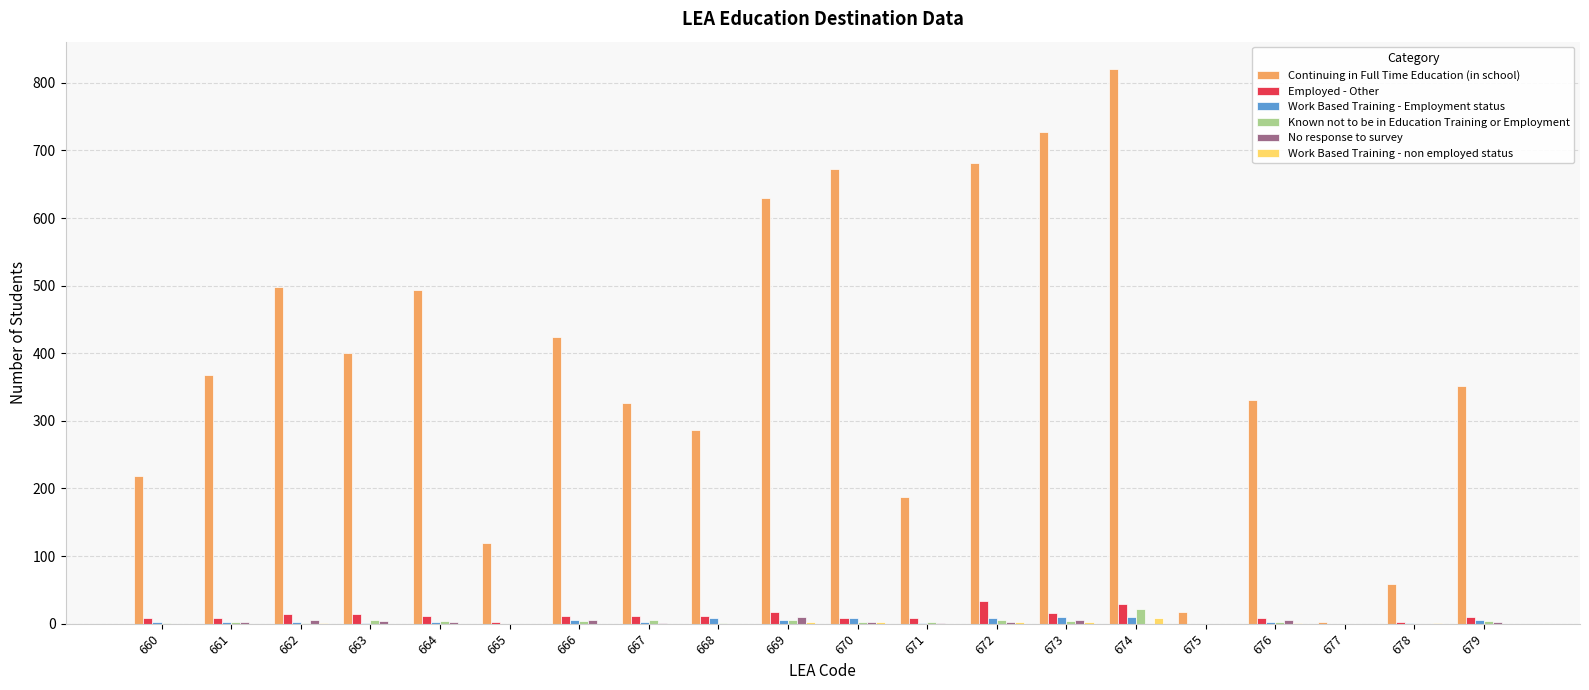

Does the chart contain stacked bars?

No